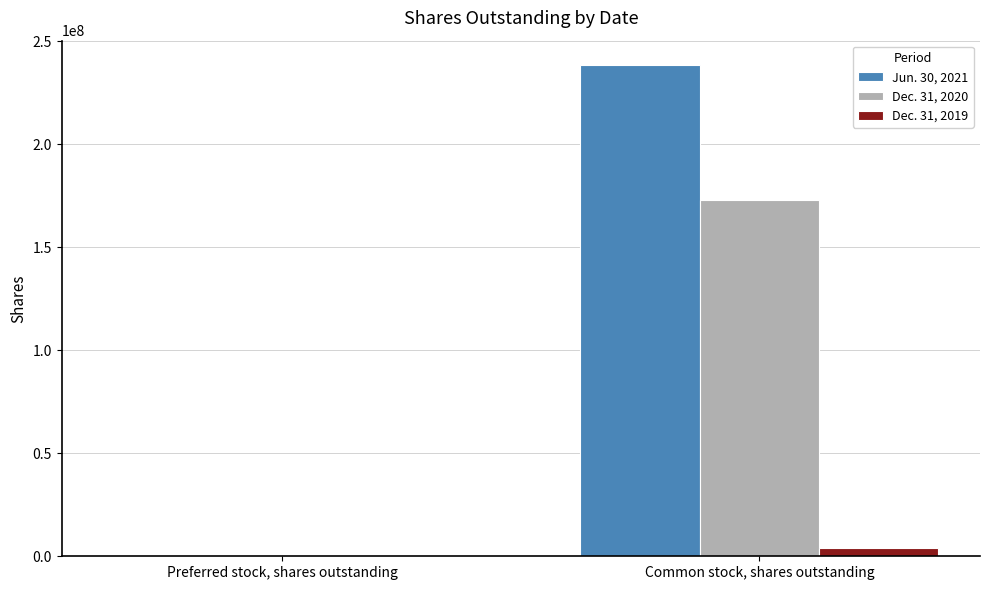

Is it true that Dec. 31, 2019 equals 0 at Preferred stock, shares outstanding?

True